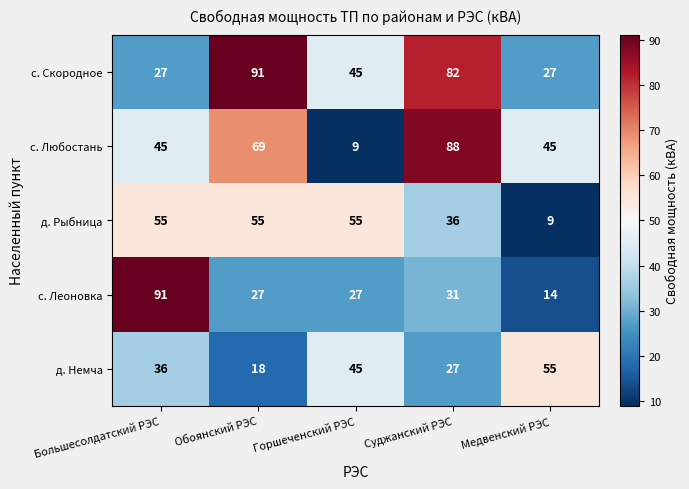

What is the difference between the с. Скородное values at Горшеченский РЭС and Суджанский РЭС?

37